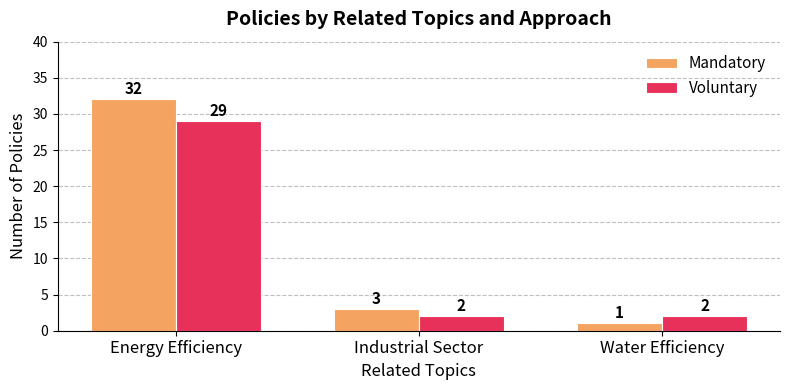

What is the approximate value of Voluntary at Industrial Sector?

2